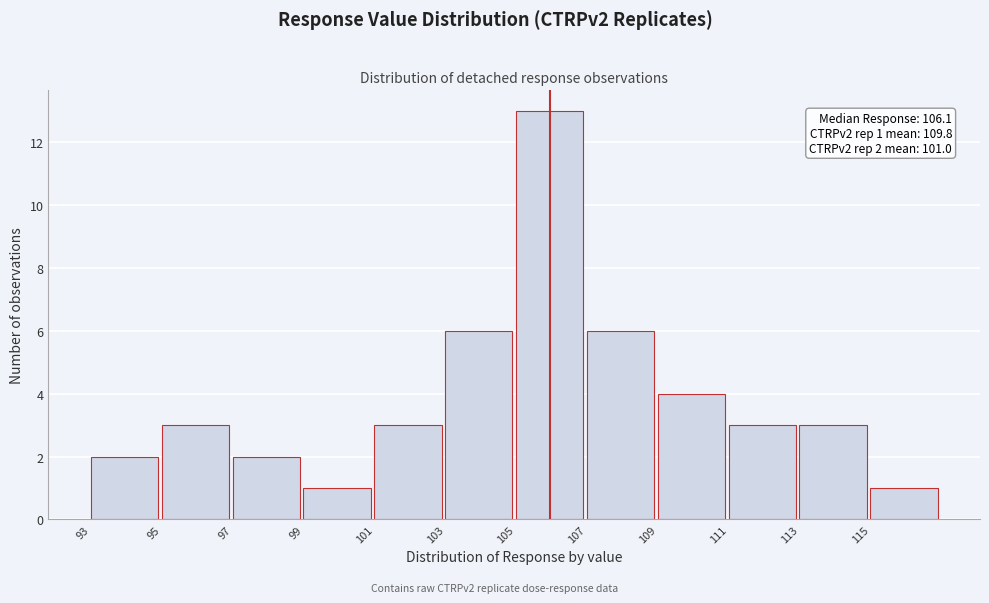

Reading left to right, extract all data points from this chart.

2	3	2	1	3	6	13	6	4	3	3	1